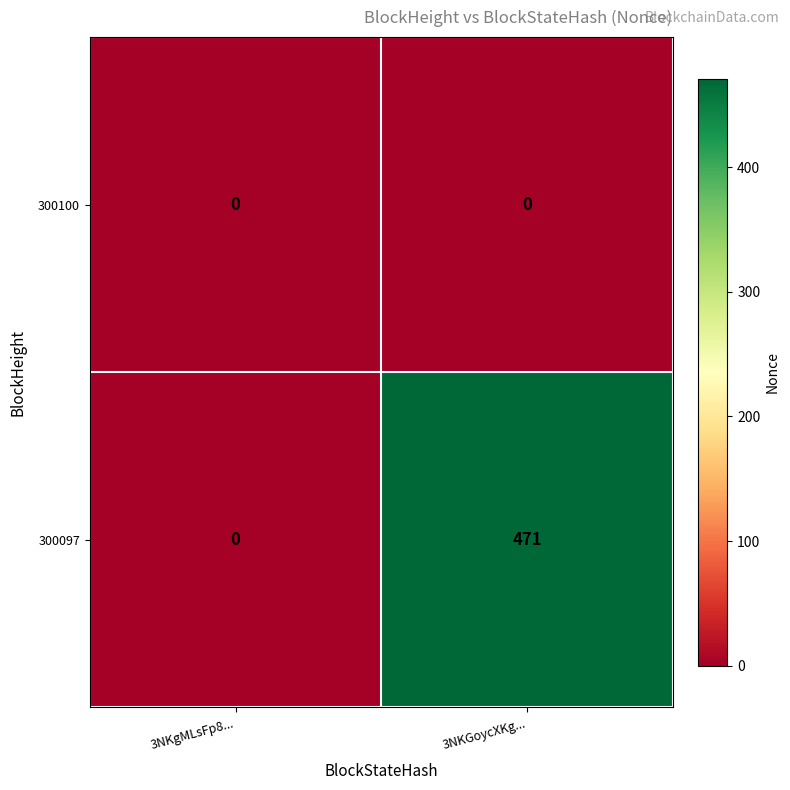

At 3NKGoycXKg..., list the series in order from smallest to largest.

300100, 300097